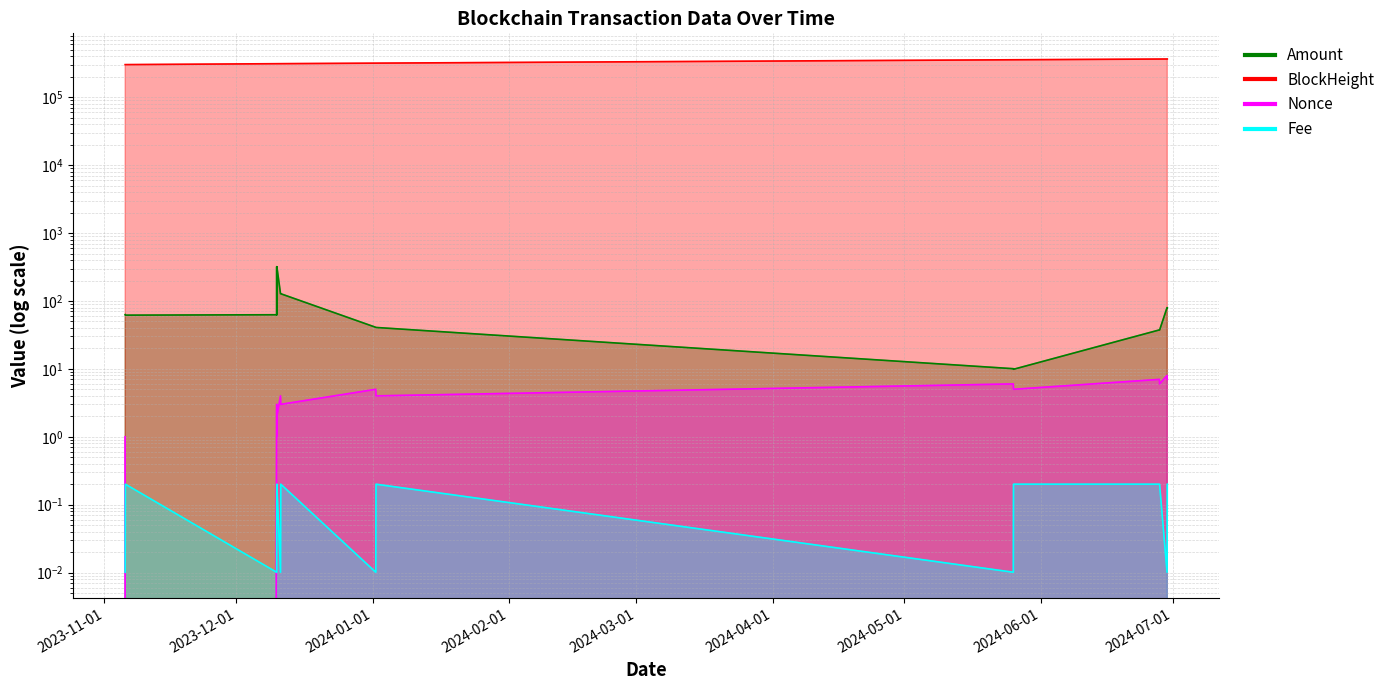

Which series changed the most between 2024-05-25 19:30:00 and 2024-06-29 19:06:00?

BlockHeight